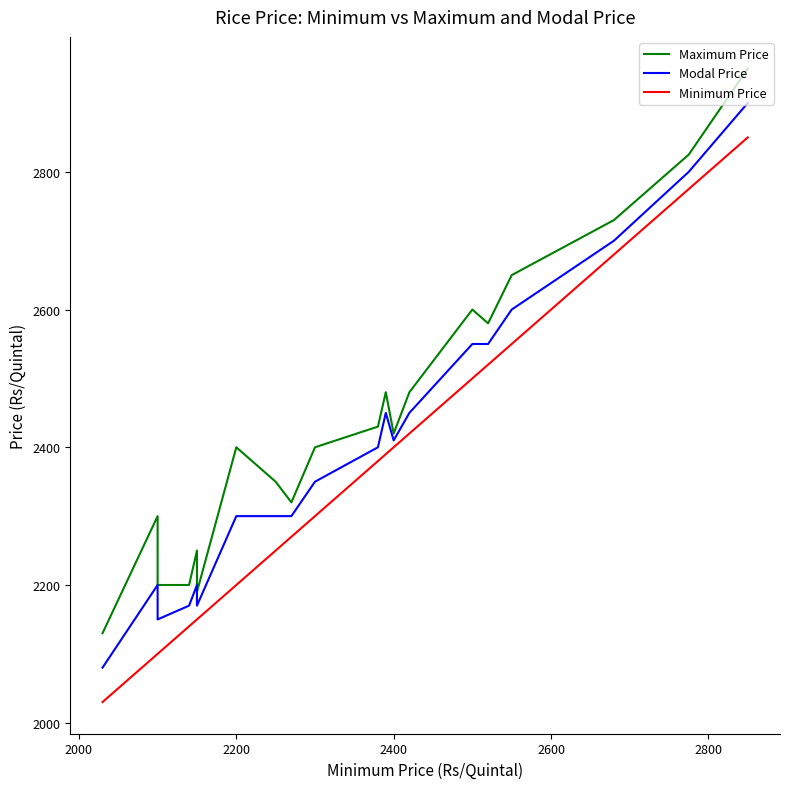

How many lines are shown in the chart?

3